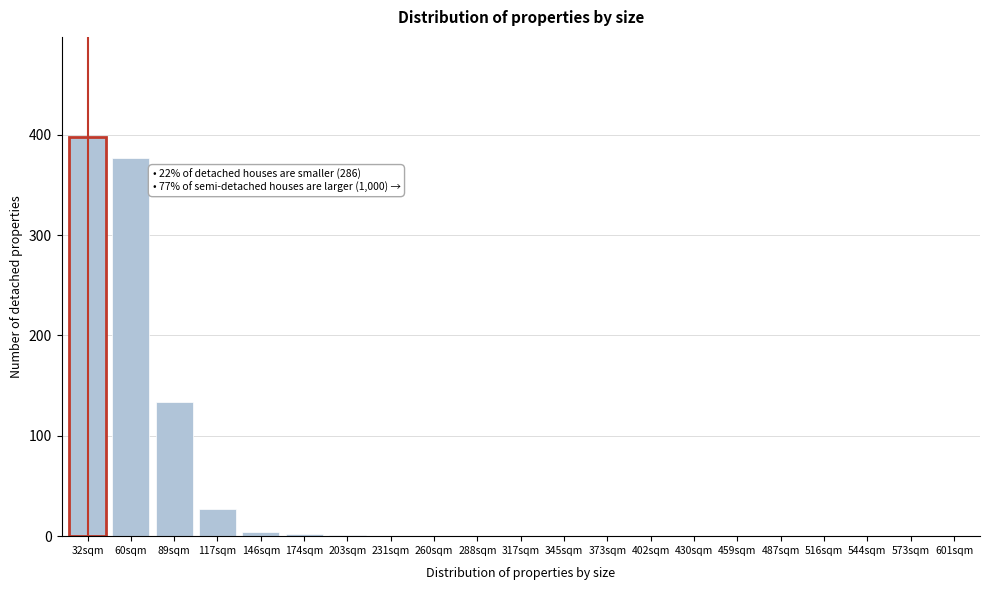

Which category has the highest value across all series?

32sqm